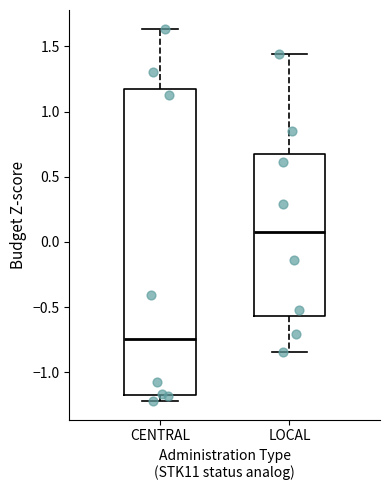

Which box's median line is the highest?

LOCAL